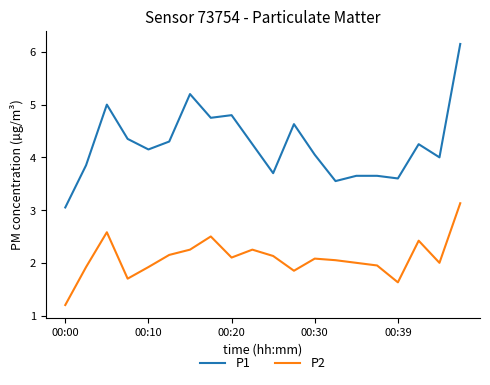

Which series has the largest total across all categories?

P1